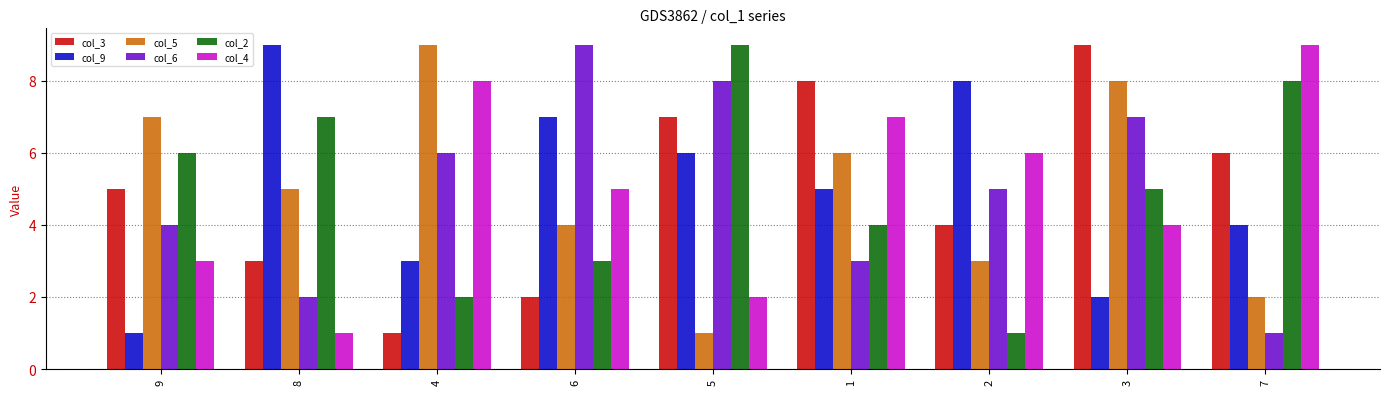

What is the label of the 5th bar from the left?

5